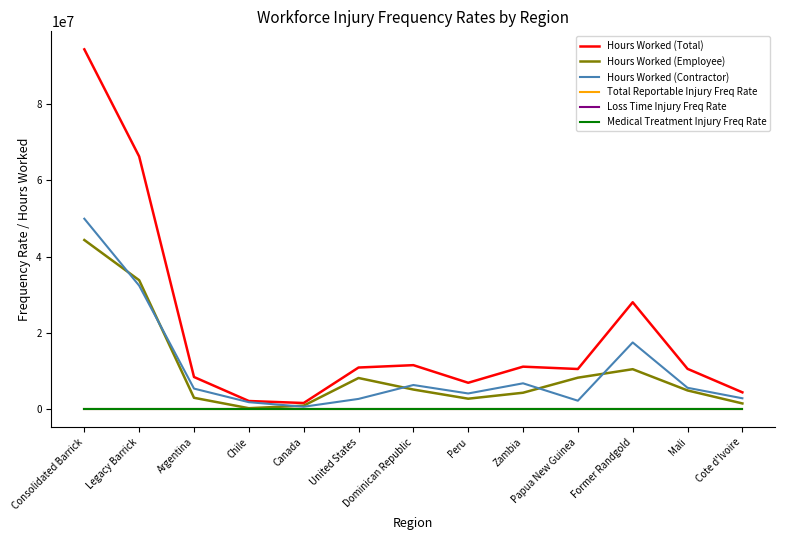

The value of Hours Worked (Contractor) at Argentina is 9331524.5. True or false?

False